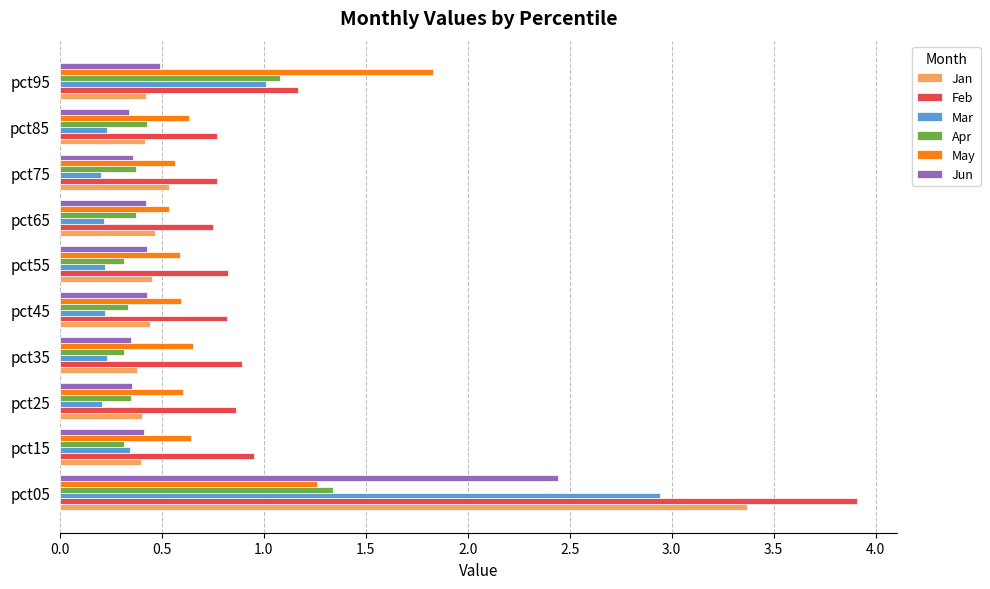

Which series has the widest spread of values?

Feb